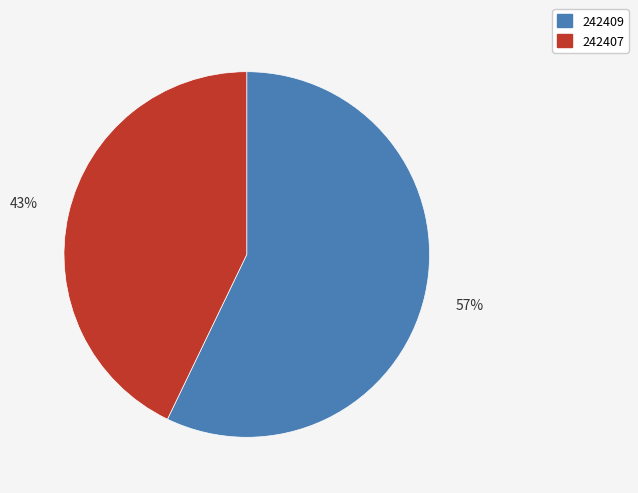

True or false: 242409 accounts for 46% of the total.

False